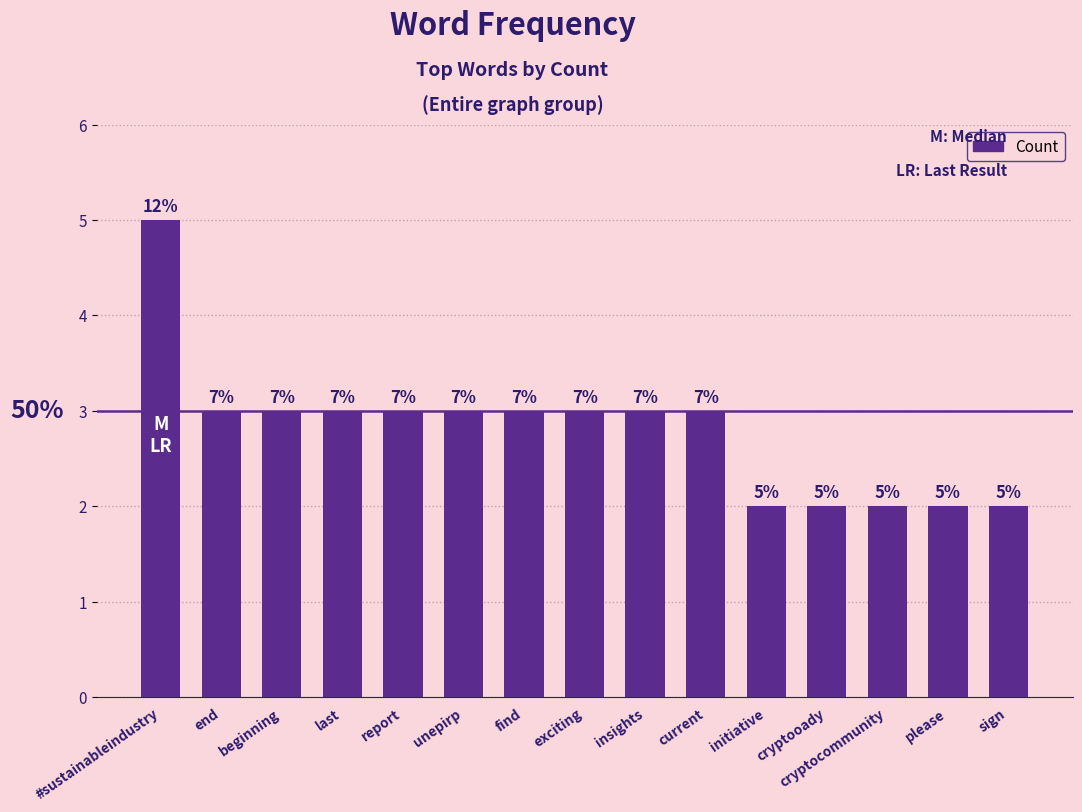

Does the chart contain any negative values?

No